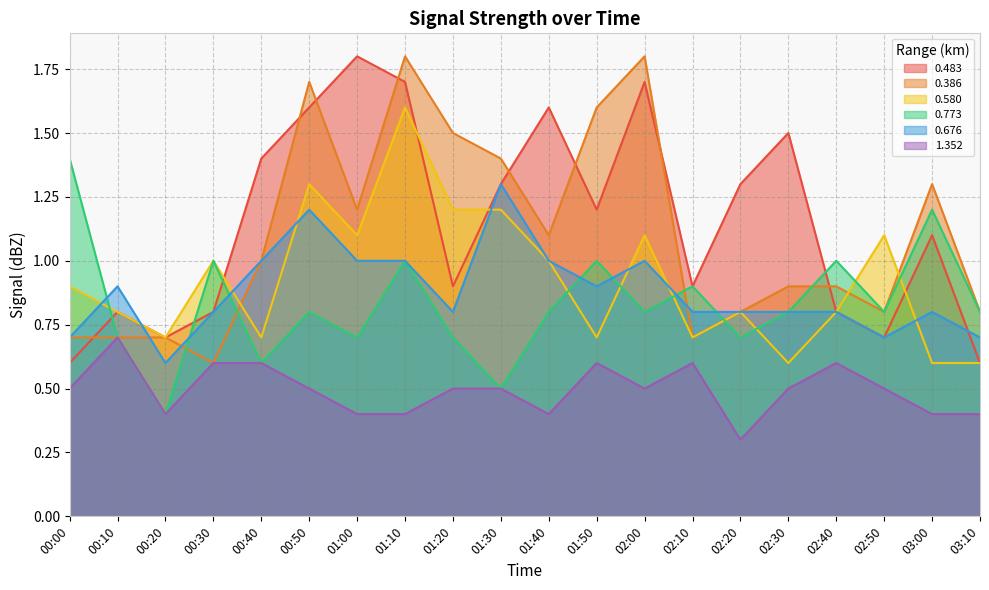

What is the label of the 14th point from the left?

02:10